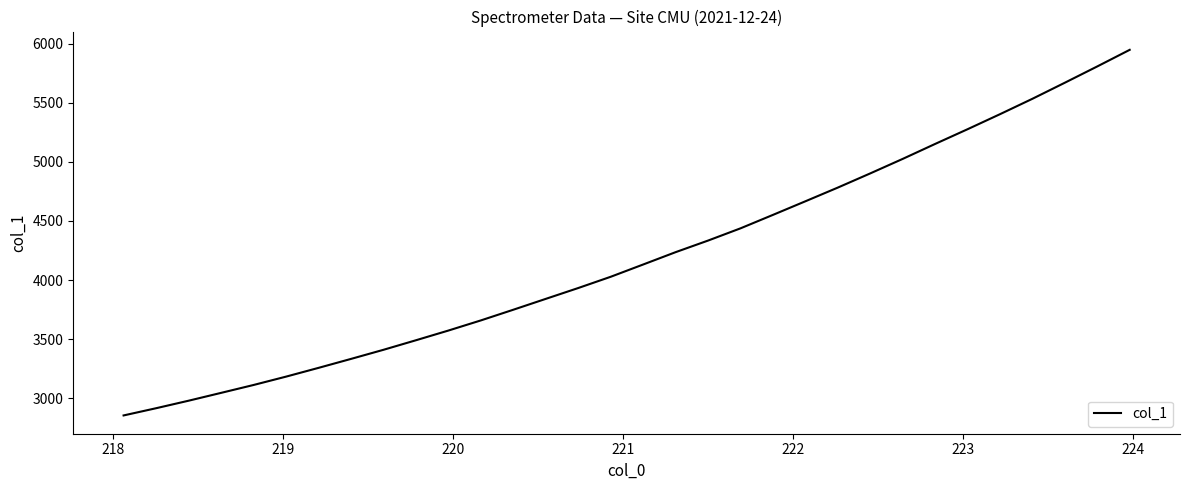

What is the maximum value shown in the chart?

5947.3